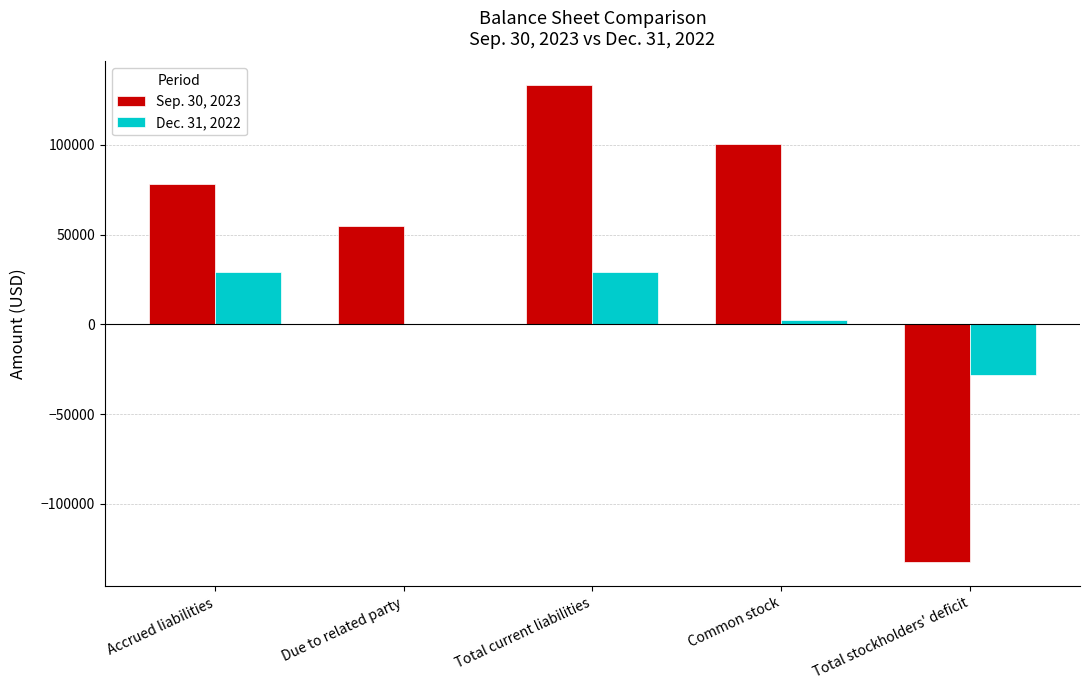

Reading left to right, list all the values displayed in this chart.

Sep. 30, 2023: Accrued liabilities=78506	Due to related party=54738	Total current liabilities=133244	Common stock=100302	Total stockholders' deficit=-132733
Dec. 31, 2022: Accrued liabilities=28962	Due to related party=0	Total current liabilities=28962	Common stock=2302	Total stockholders' deficit=-28451